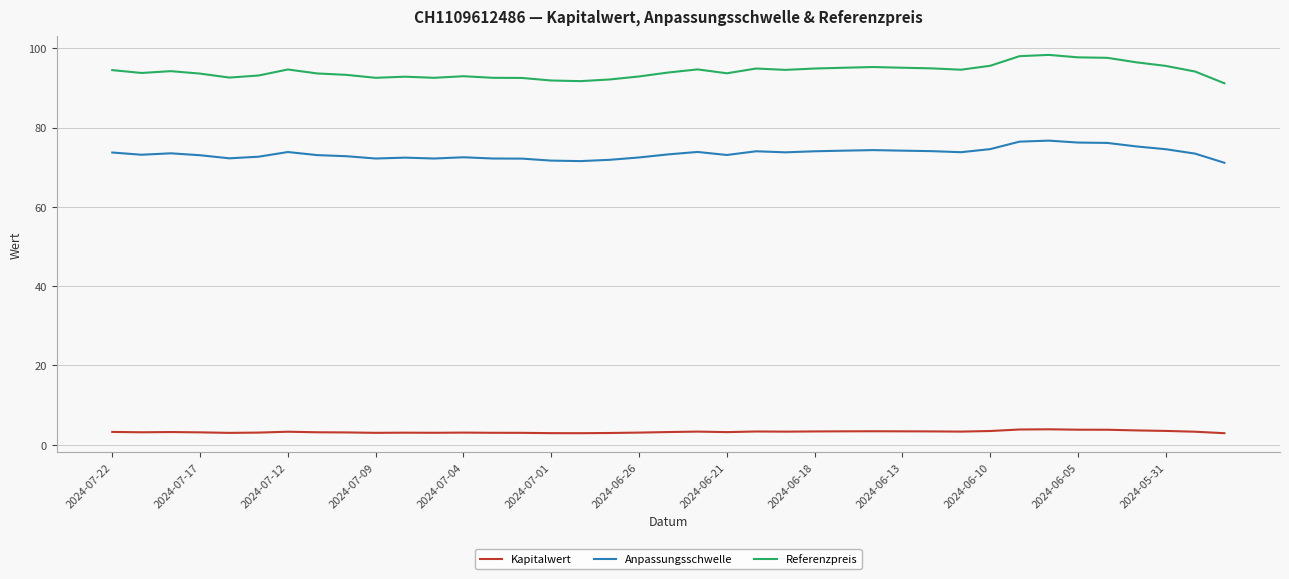

Which series has the largest range (max minus min)?

Referenzpreis